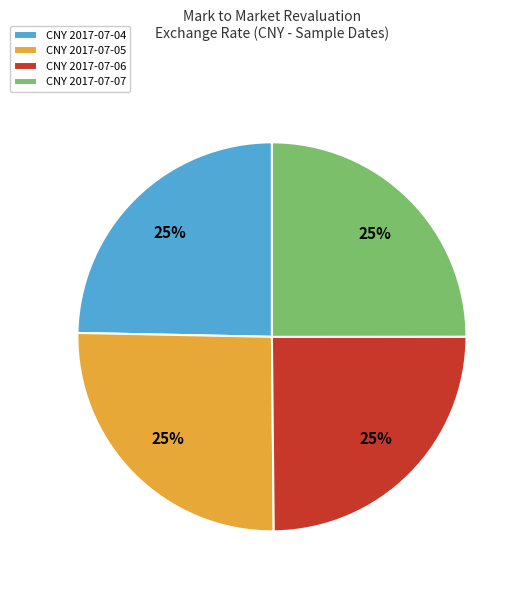

To the nearest percent, what is the average slice percentage?

25%